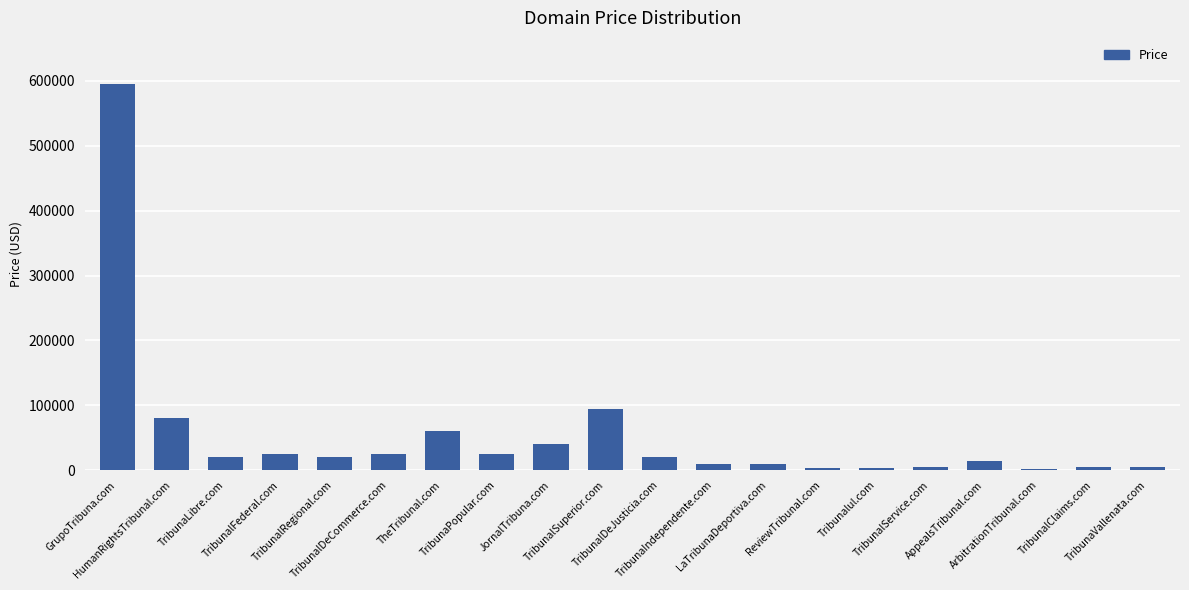

What is the maximum value shown in the chart?

594888